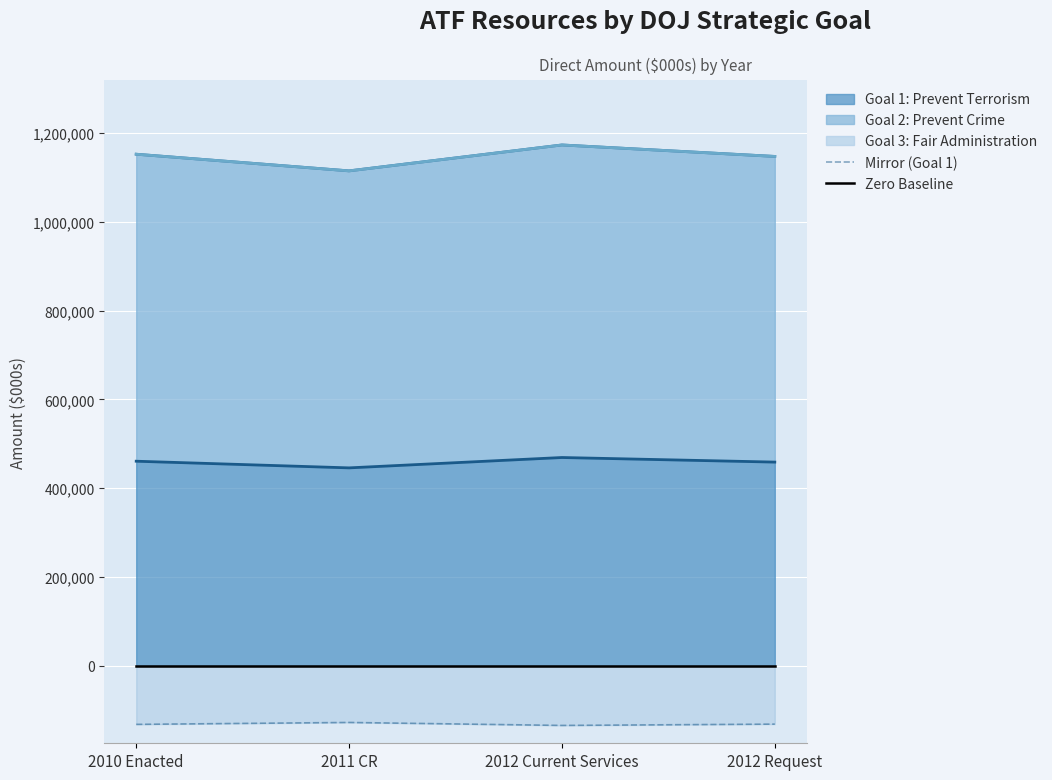

What is the label of the 4th point from the left?

2012 Request